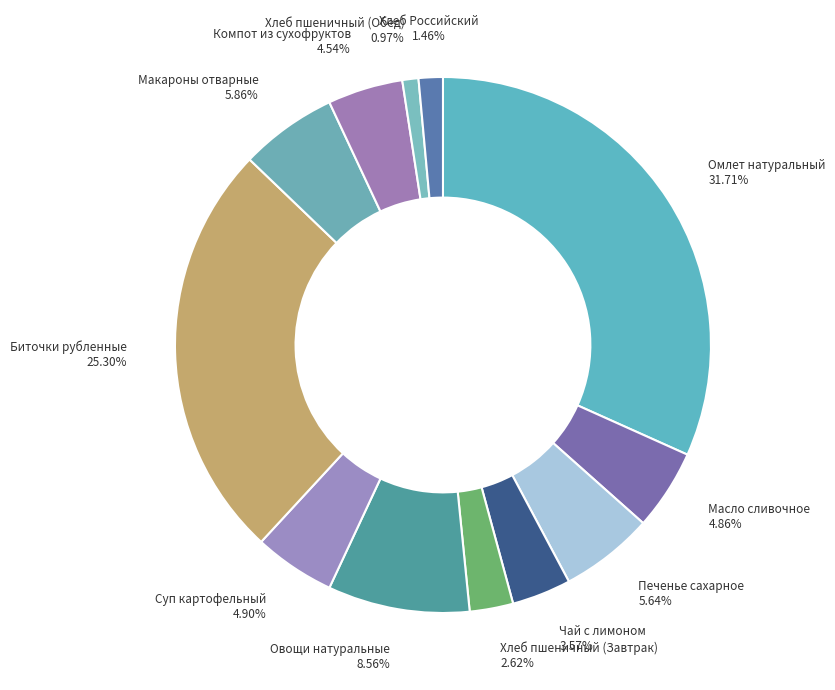

To the nearest percent, what is the difference between the largest and smallest slice percentages?

31%